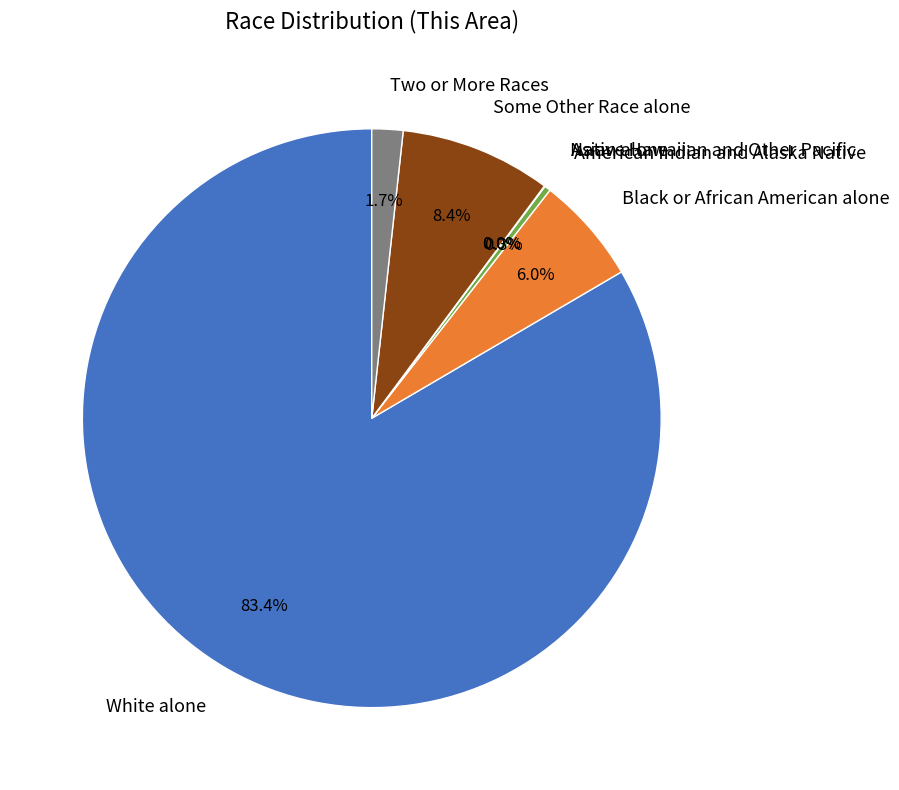

Rank the categories by value from lowest to highest.

Native Hawaiian and Other Pacific, Asian alone, American Indian and Alaska Native, Two or More Races, Black or African American alone, Some Other Race alone, White alone